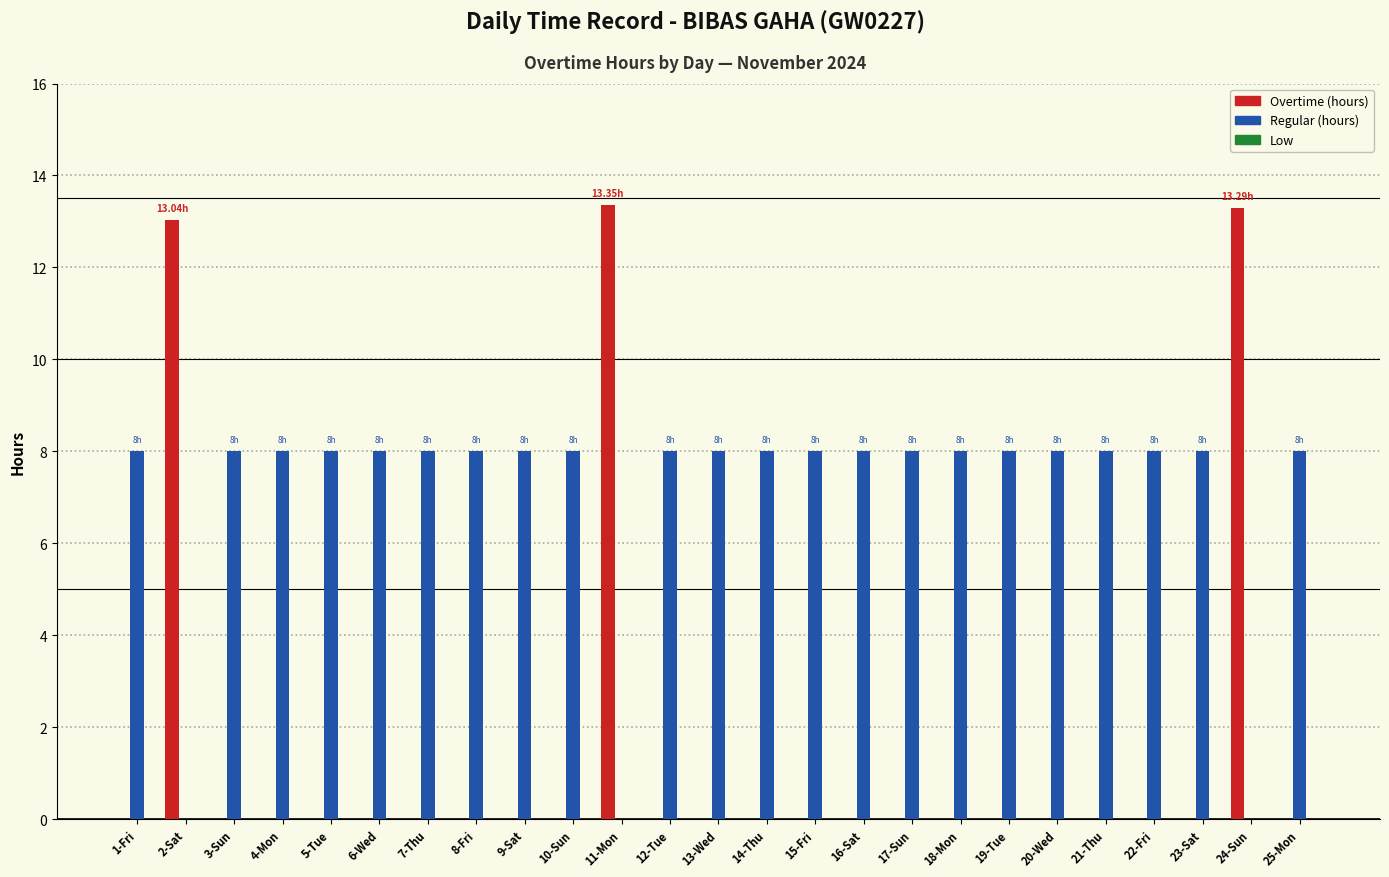

What is the difference between the Regular (hours) values at 2-Sat and 8-Fri?

8.0